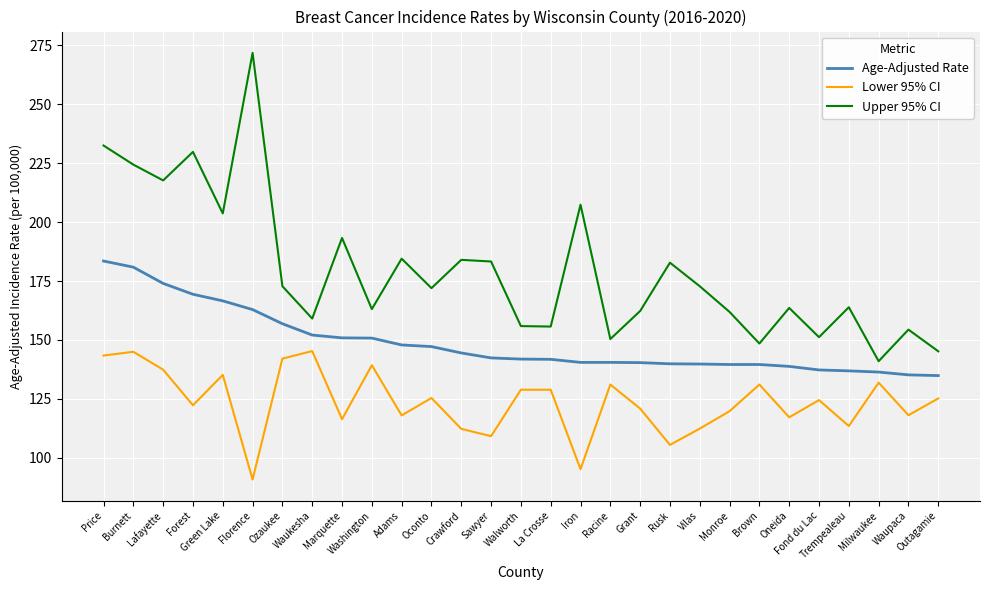

Which series has the largest range (max minus min)?

Upper 95% CI